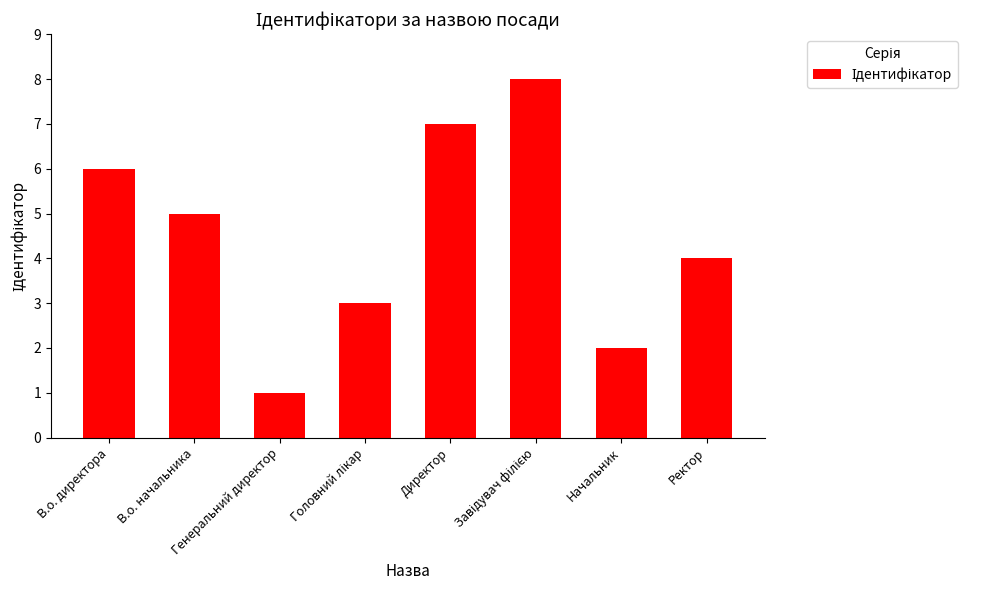

What is the value of the 2nd bar from the left?

5